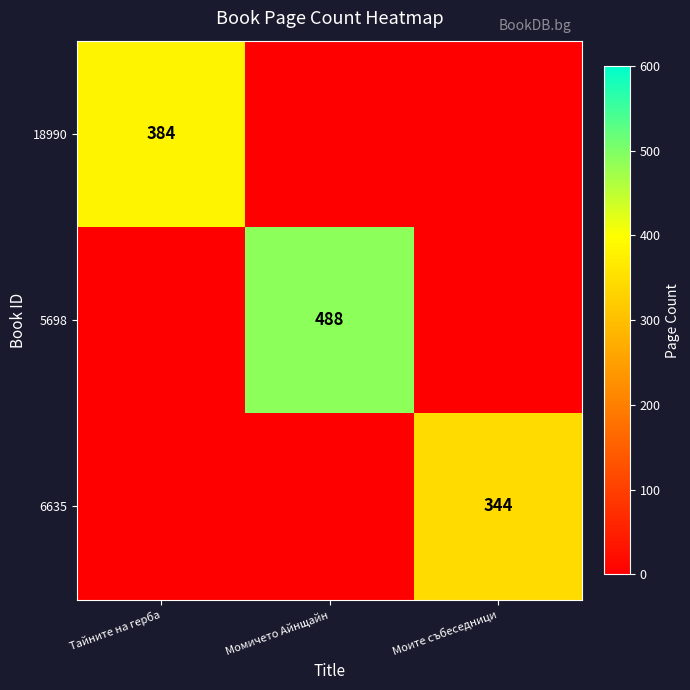

Is the value of 18990 at Тайните на герба greater than the value of 6635 at Моите събеседници?

Yes